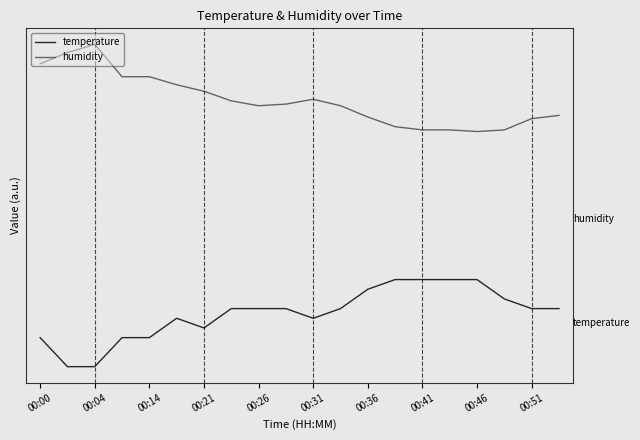

List the series in order of their peak value, highest first.

humidity, temperature